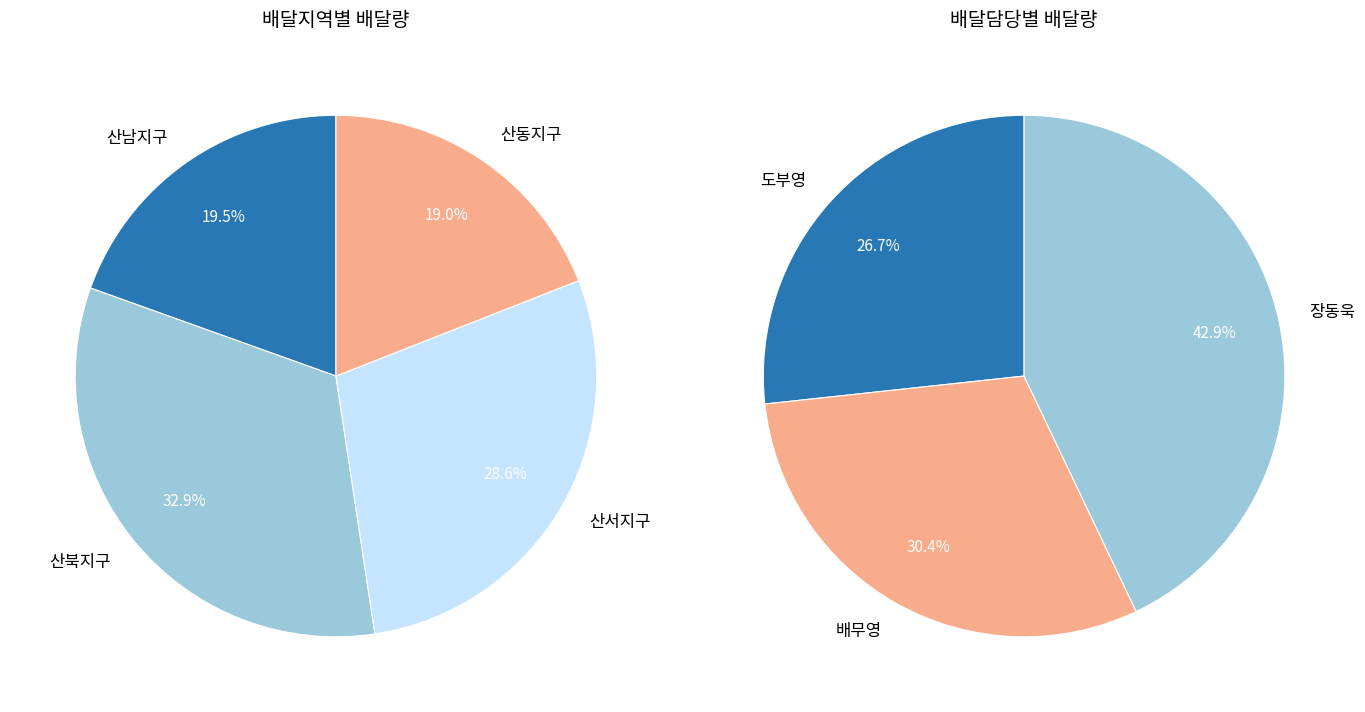

What portion of the pie excludes 14?

100.0%